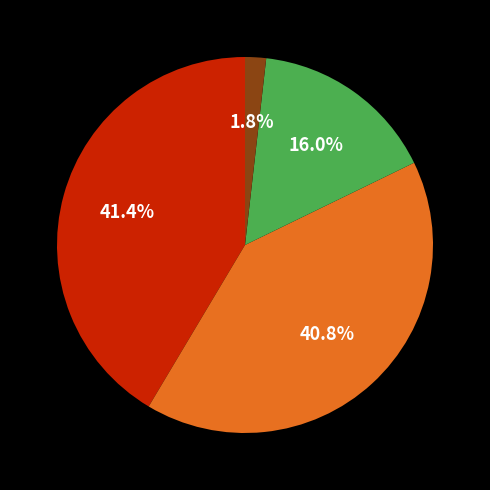

To the nearest percent, what is the difference between the largest and smallest slice percentages?

40%